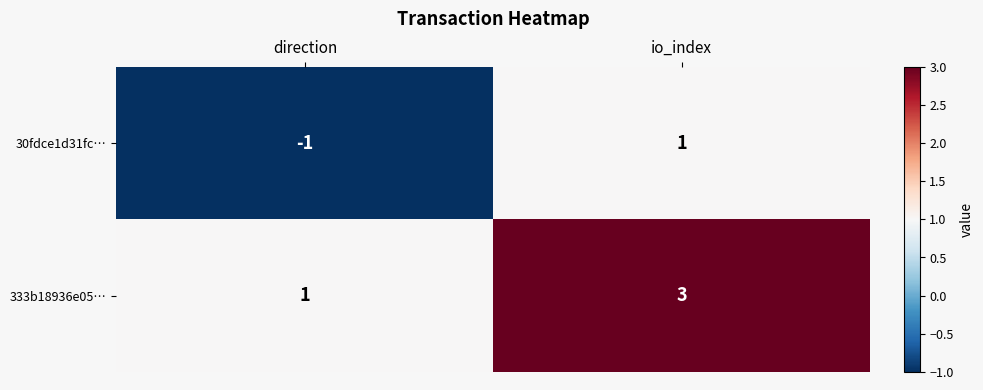

At io_index, list the series in order from smallest to largest.

30fdce1d31fc…, 333b18936e05…